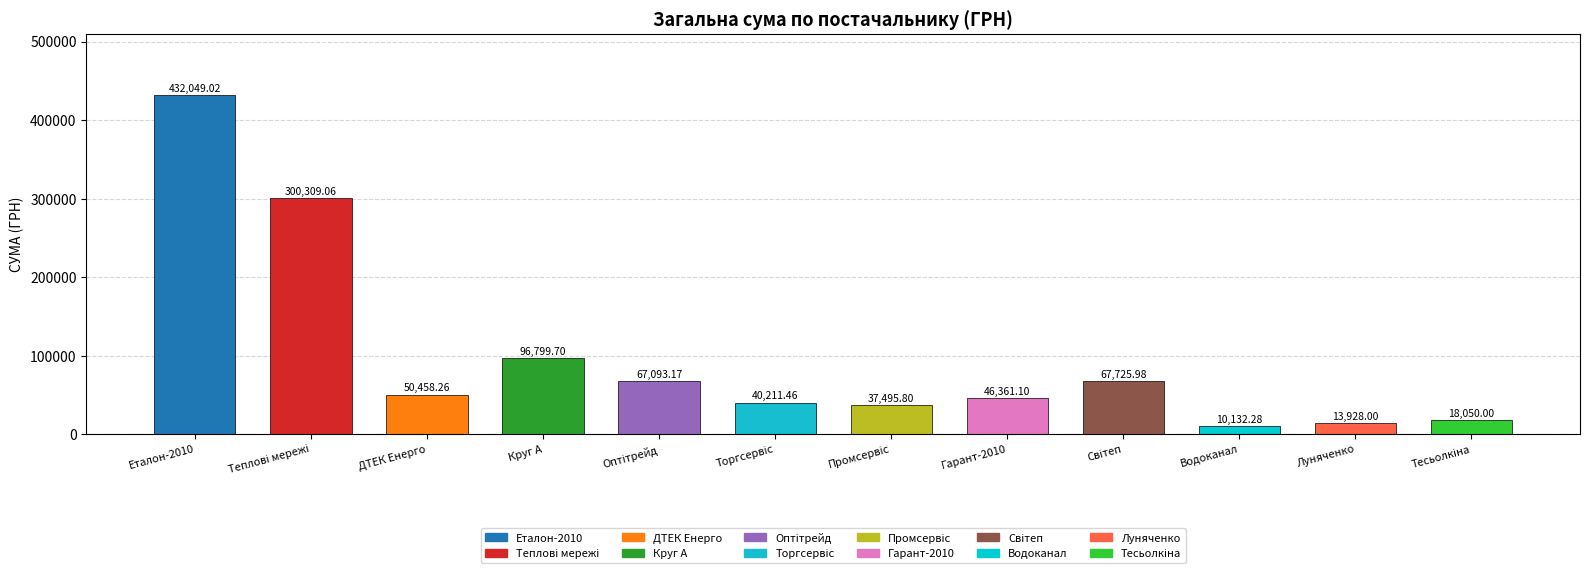

How many bars are there in total?

12